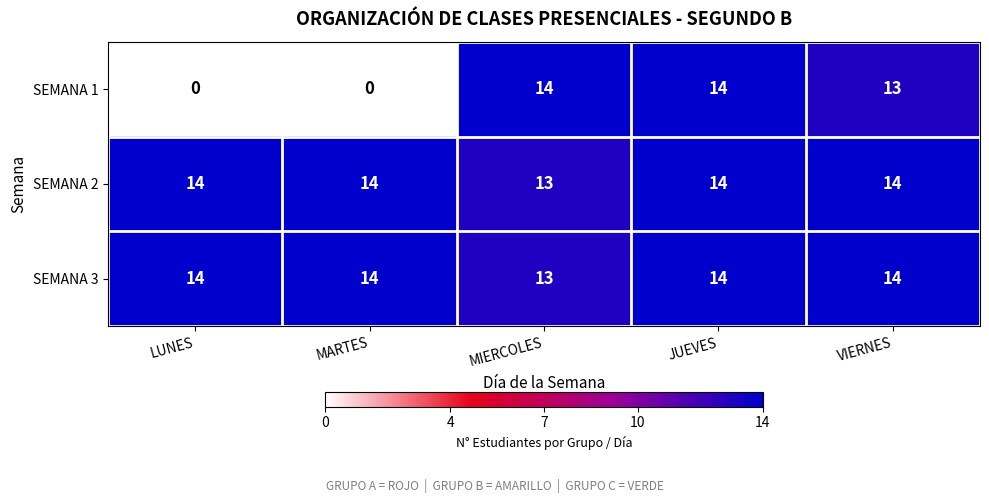

Count the SEMANA 3 values in the range 14 to 15.

4